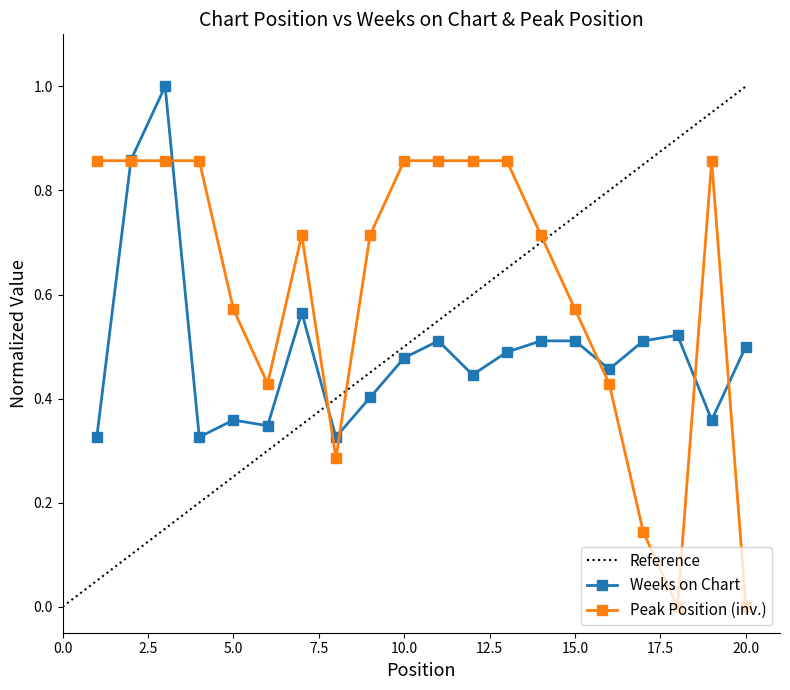

Rank the series by their maximum value, from lowest to highest.

Peak Position, Weeks on Chart